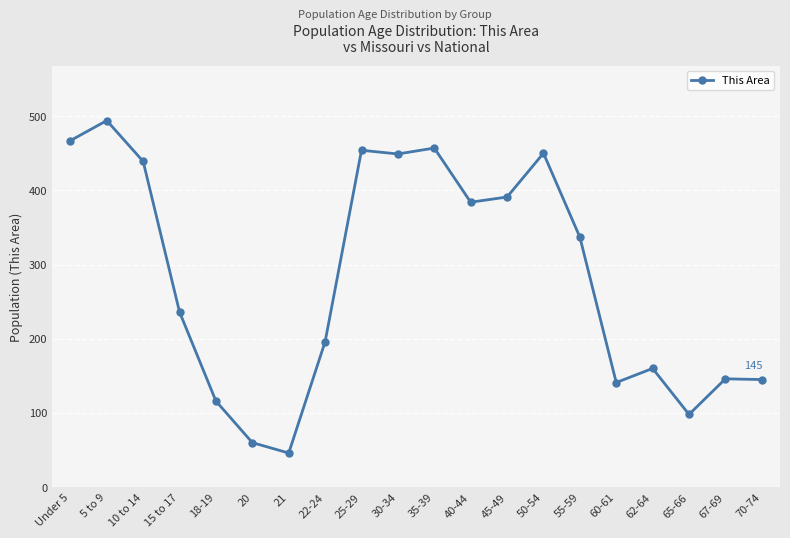

Does the chart have visible grid lines?

Yes